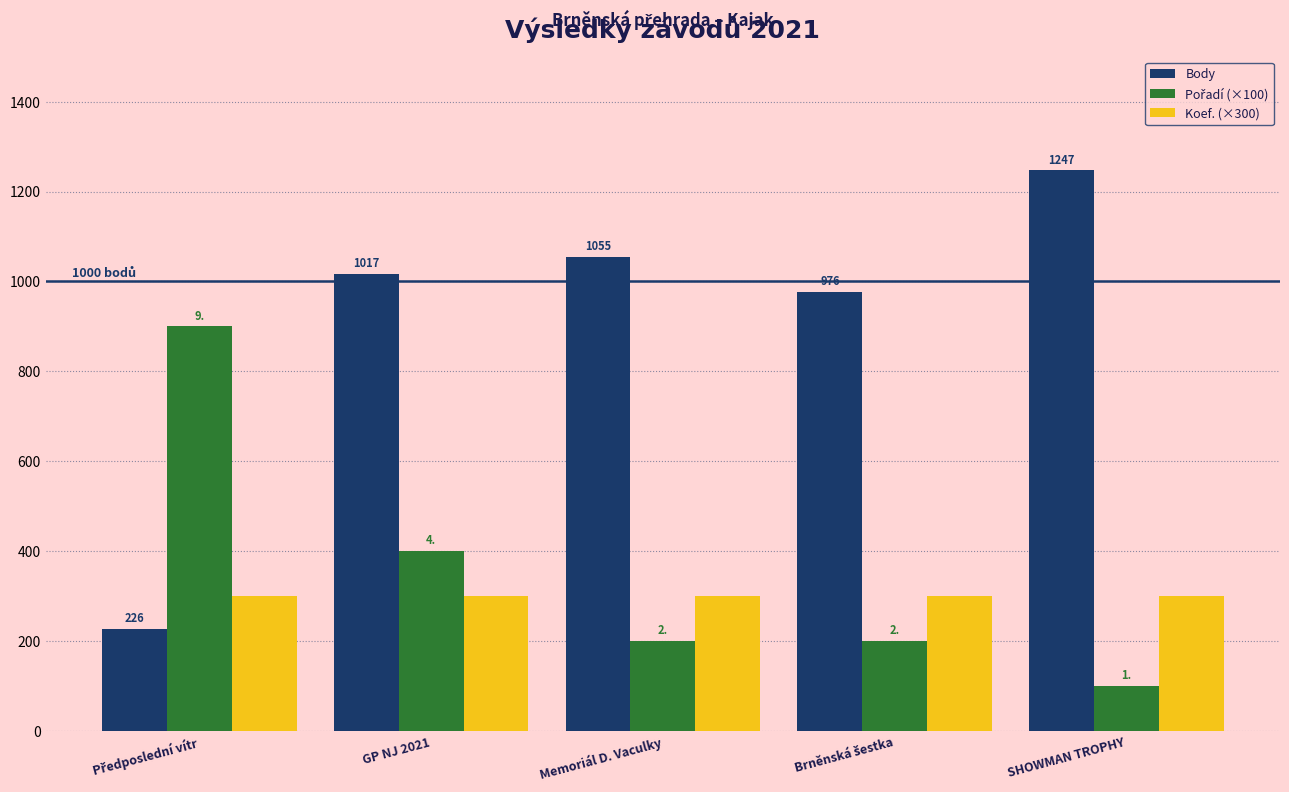

What is the highest value of the Body series?

1247